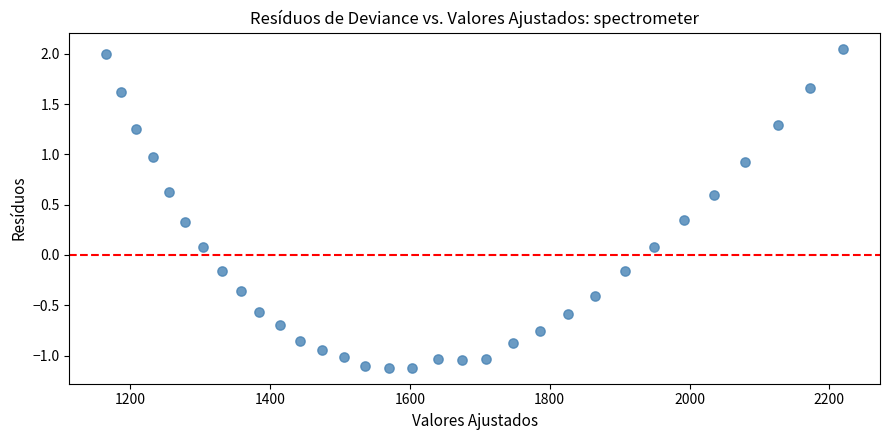

What is the range of Y values (max minus min)?

3.2